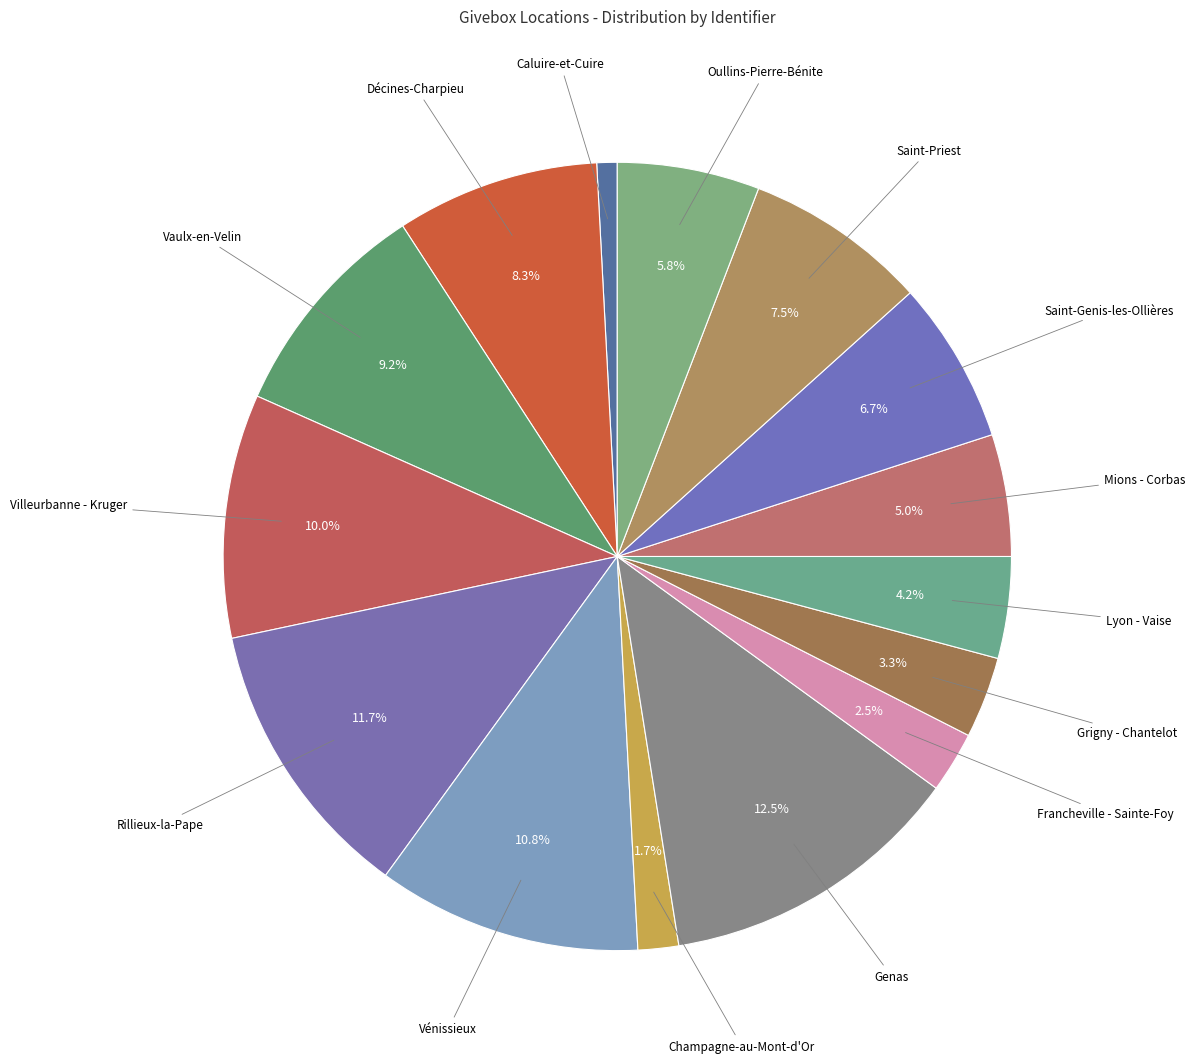

How many segments does this pie chart have?

15